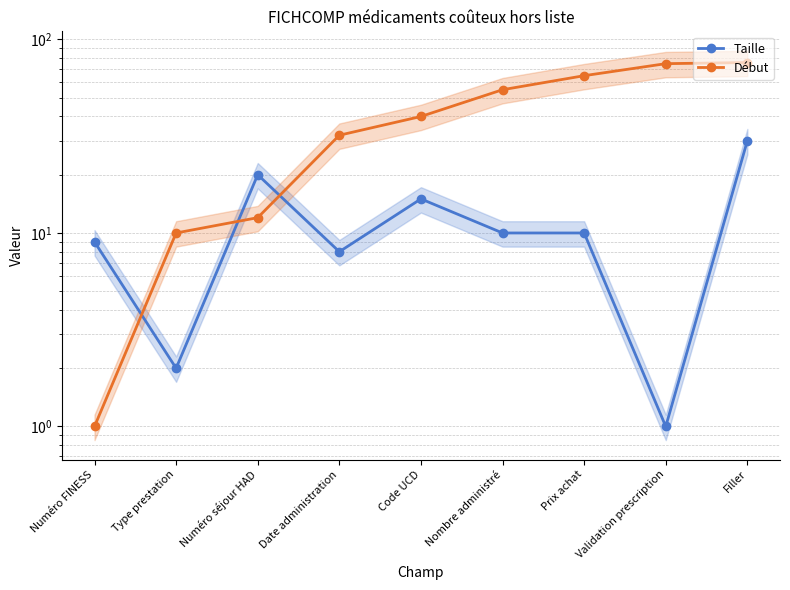

At which category is the sum across all series the highest?

Filler